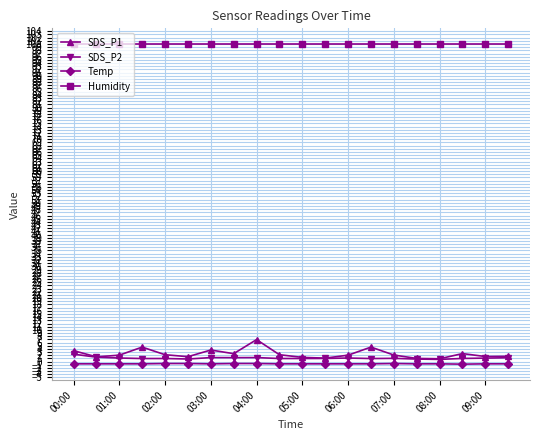

Which series has the largest total across all categories?

Humidity